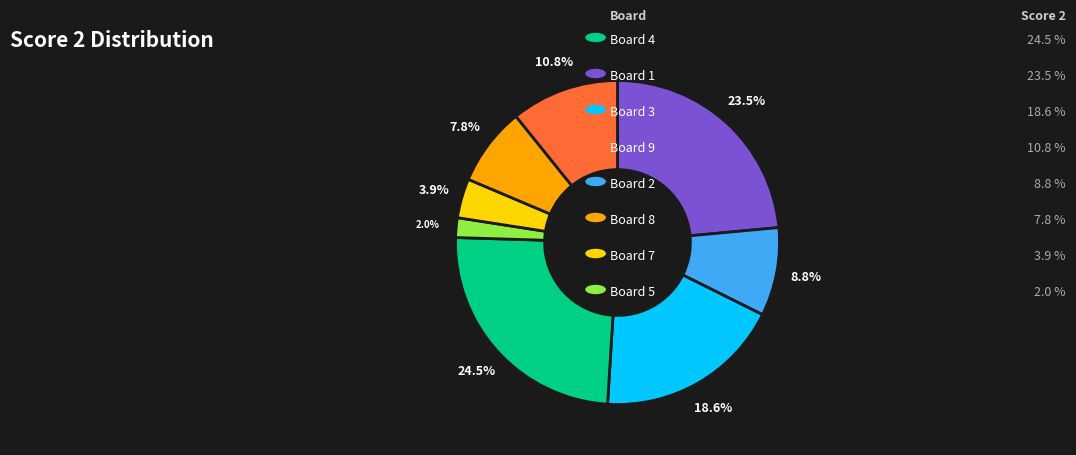

Is there any slice that represents more than half of the pie?

No